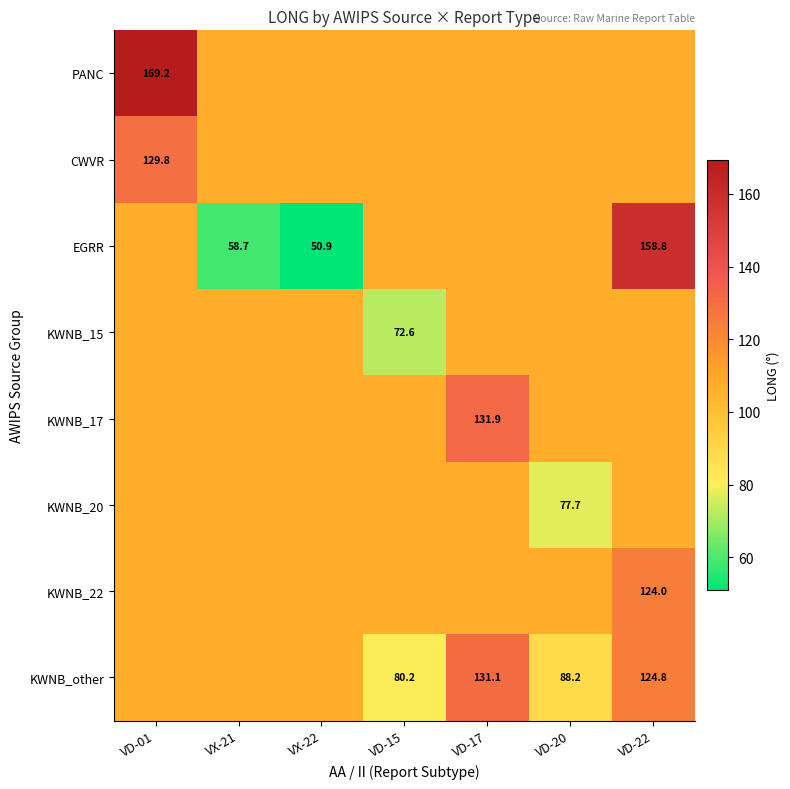

The value of CWVR at VD-15 is 107.5. True or false?

True